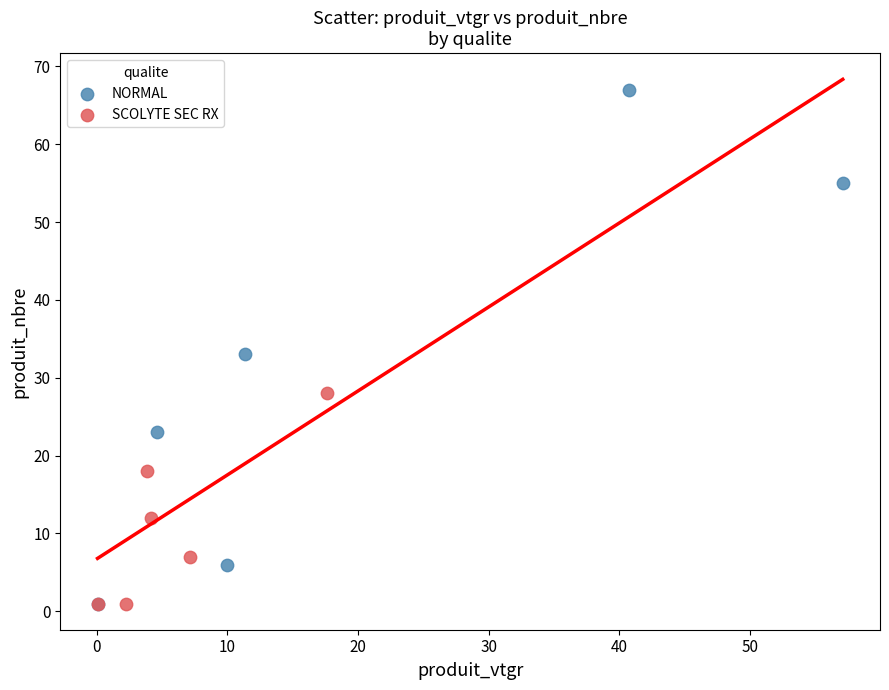

Which series has the largest Y range (max minus min)?

NORMAL